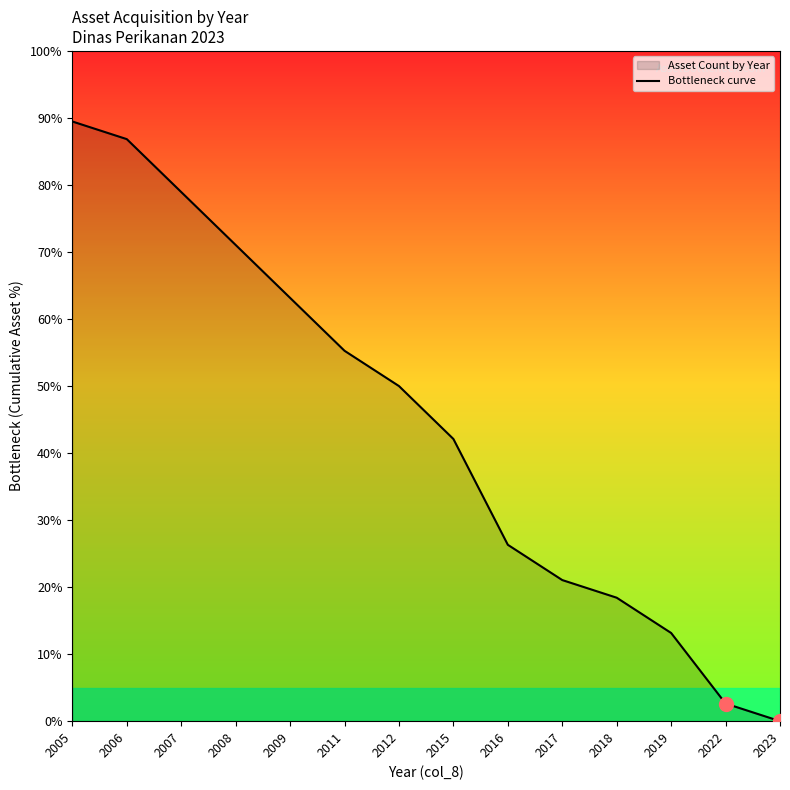

True or false: the data shows 50.0 at 2012.

True